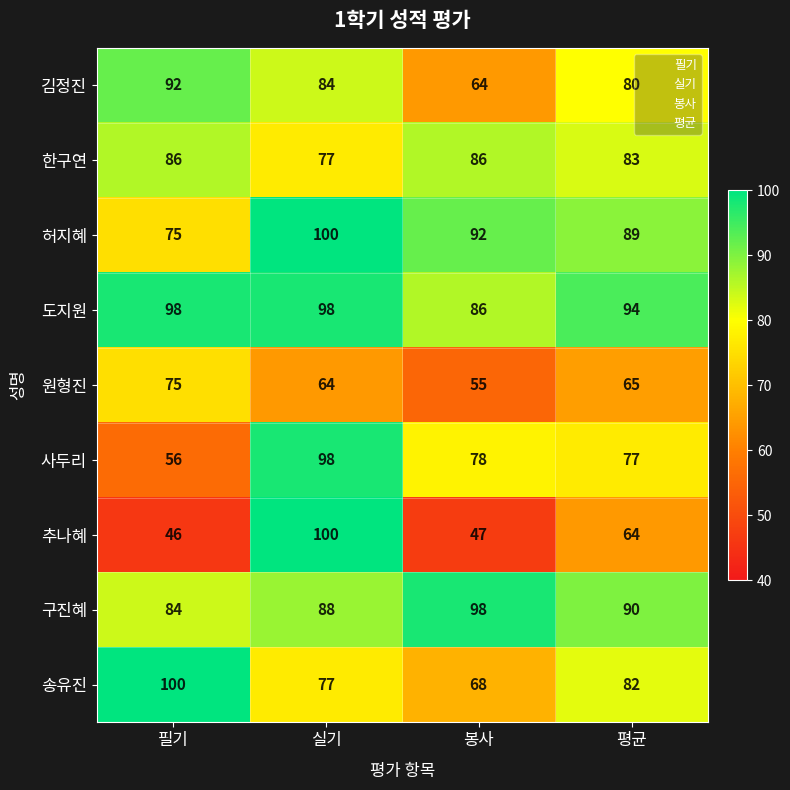

Is it true that 도지원 equals 86 at 봉사?

True